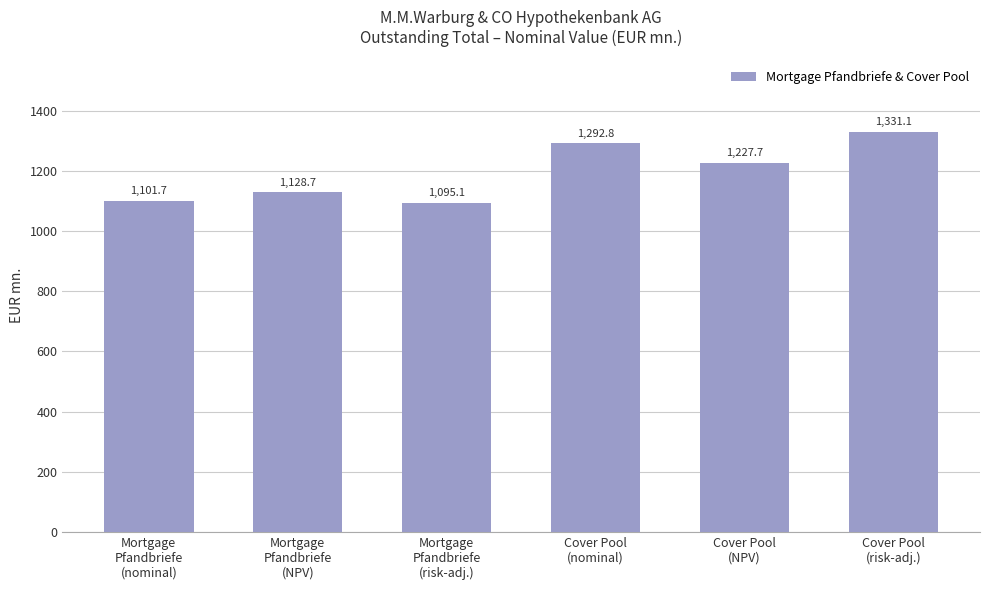

What is the value of the 2nd bar from the left?

1128.7